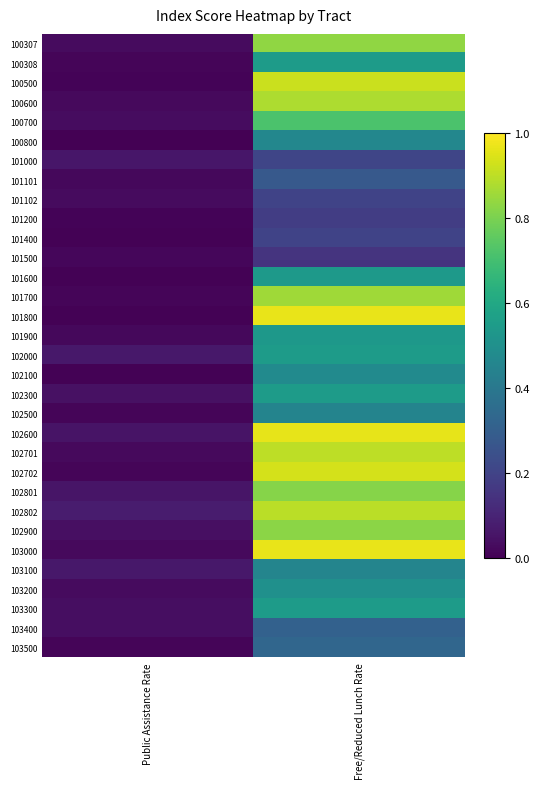

Which series has the largest range (max minus min)?

101800